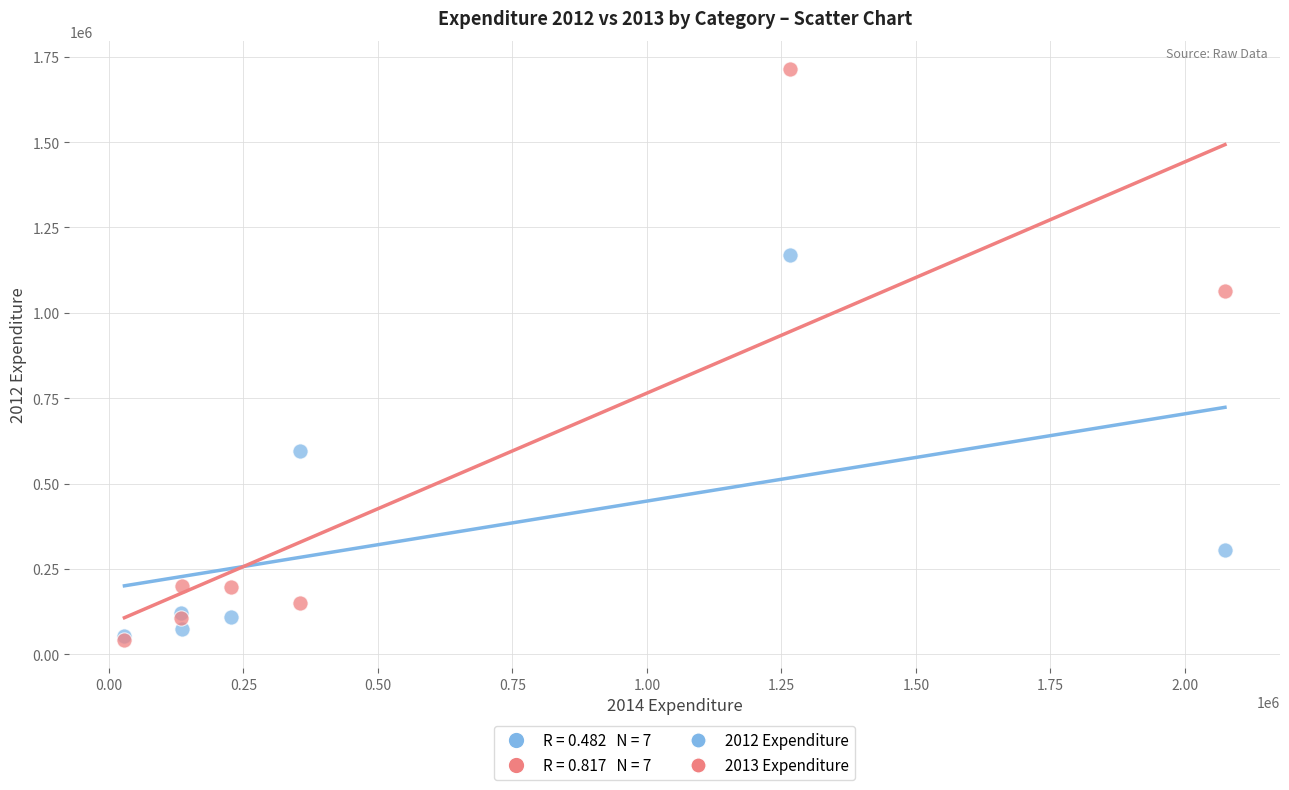

Across all series, what Y value is closest to 878048?

1063332